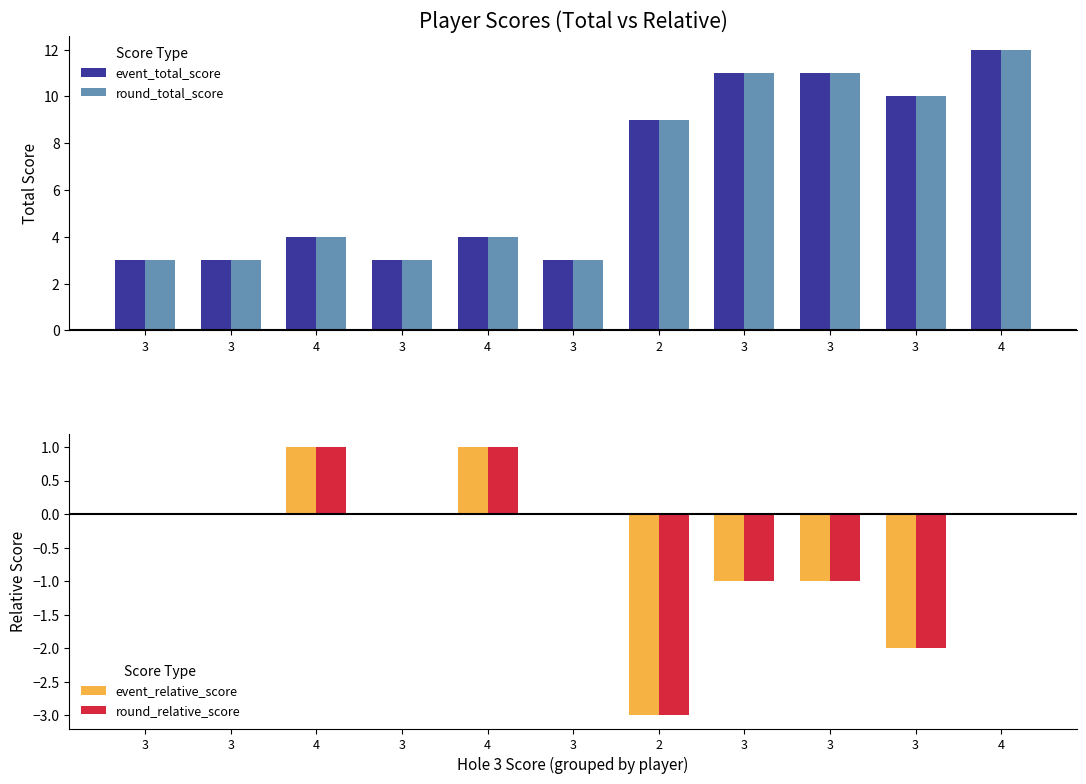

Reading left to right, what are all the values shown in this chart?

event_total_score: 3=3	3=3	4=4	3=3	4=4	3=3	2=9	3=11	3=11	3=10	4=12
round_total_score: 3=3	3=3	4=4	3=3	4=4	3=3	2=9	3=11	3=11	3=10	4=12
event_relative_score: 3=0	3=0	4=1	3=0	4=1	3=0	2=-3	3=-1	3=-1	3=-2	4=0
round_relative_score: 3=0	3=0	4=1	3=0	4=1	3=0	2=-3	3=-1	3=-1	3=-2	4=0